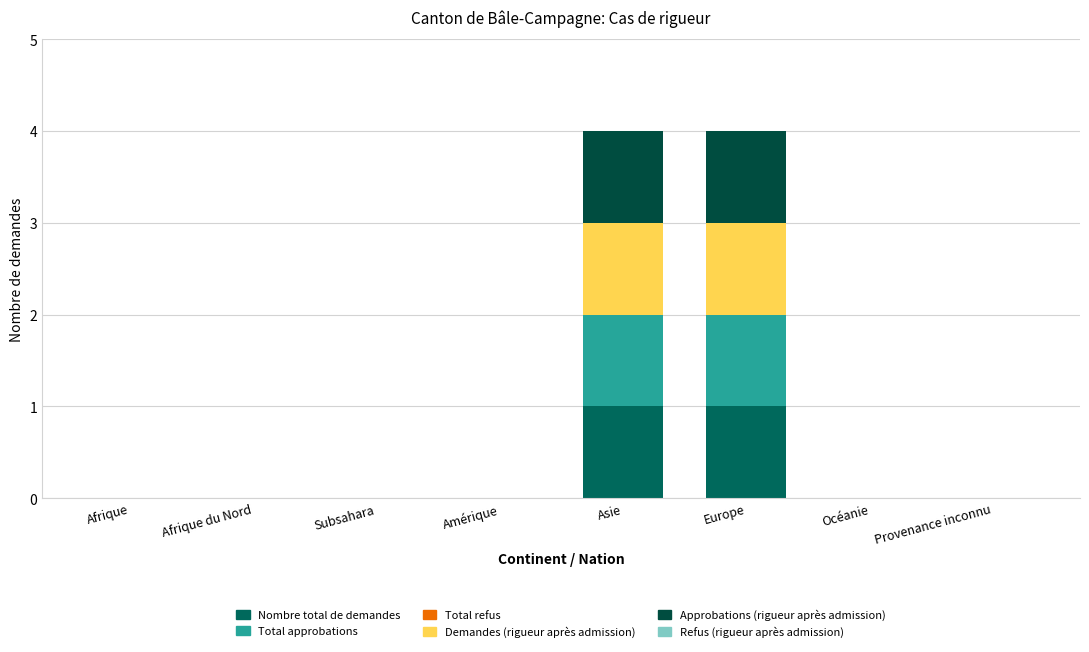

How many series are shown in this chart?

4